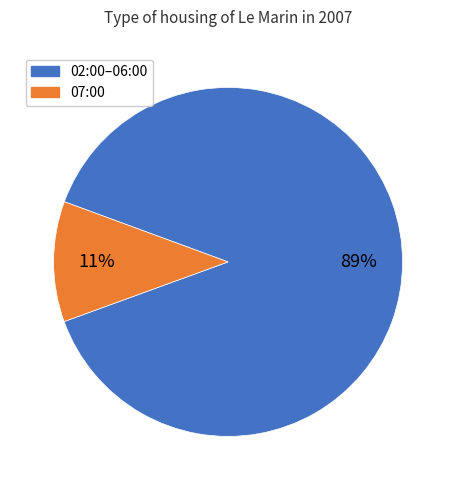

To the nearest percent, what is the average slice percentage?

50%